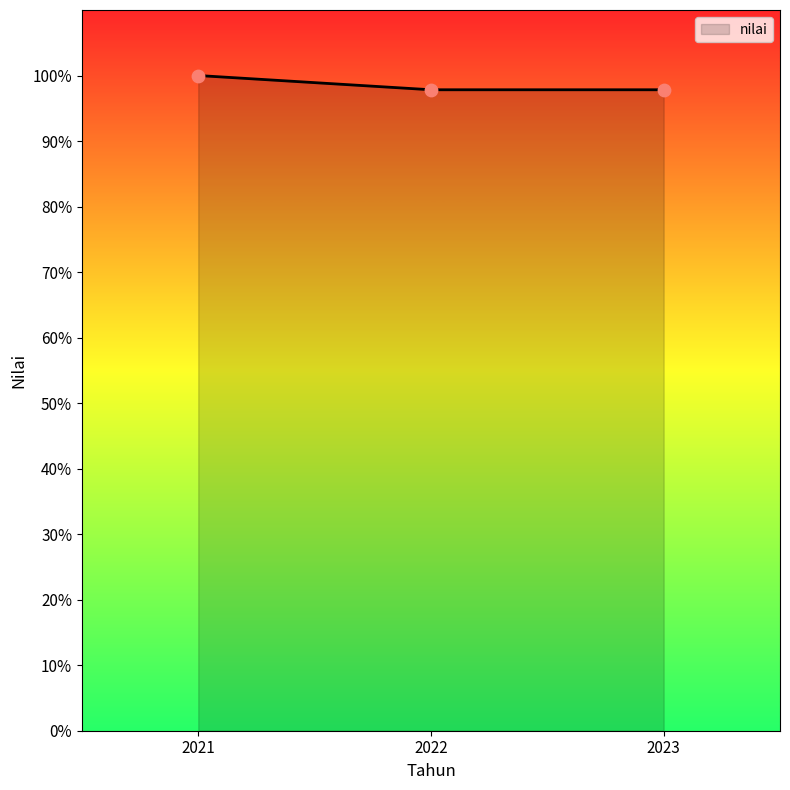

What is the change in value from 2021 to 2022?

-2.2